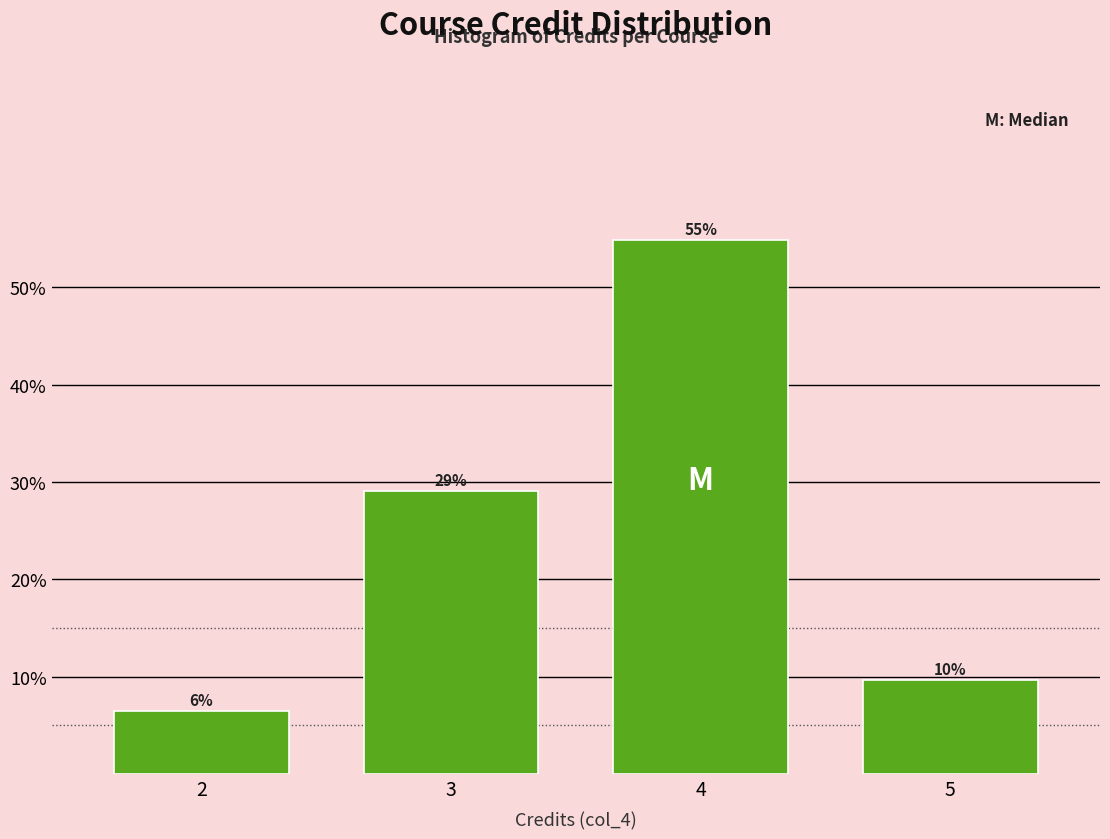

Between 4 and 2, which is larger?

4